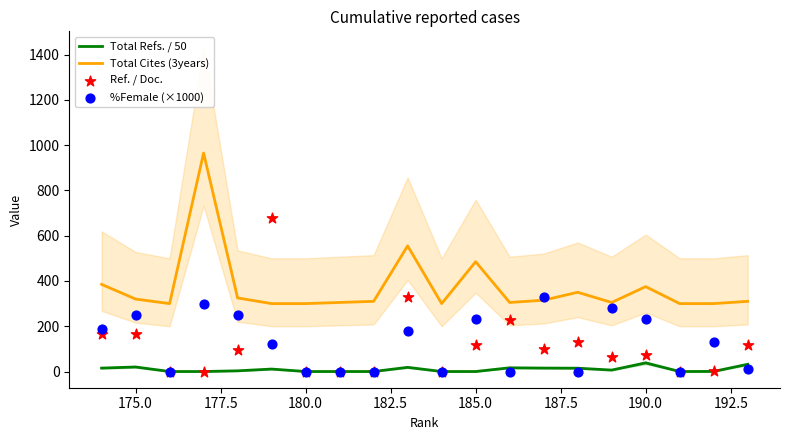

Which series has the largest total across all categories?

Total Cites (3years)